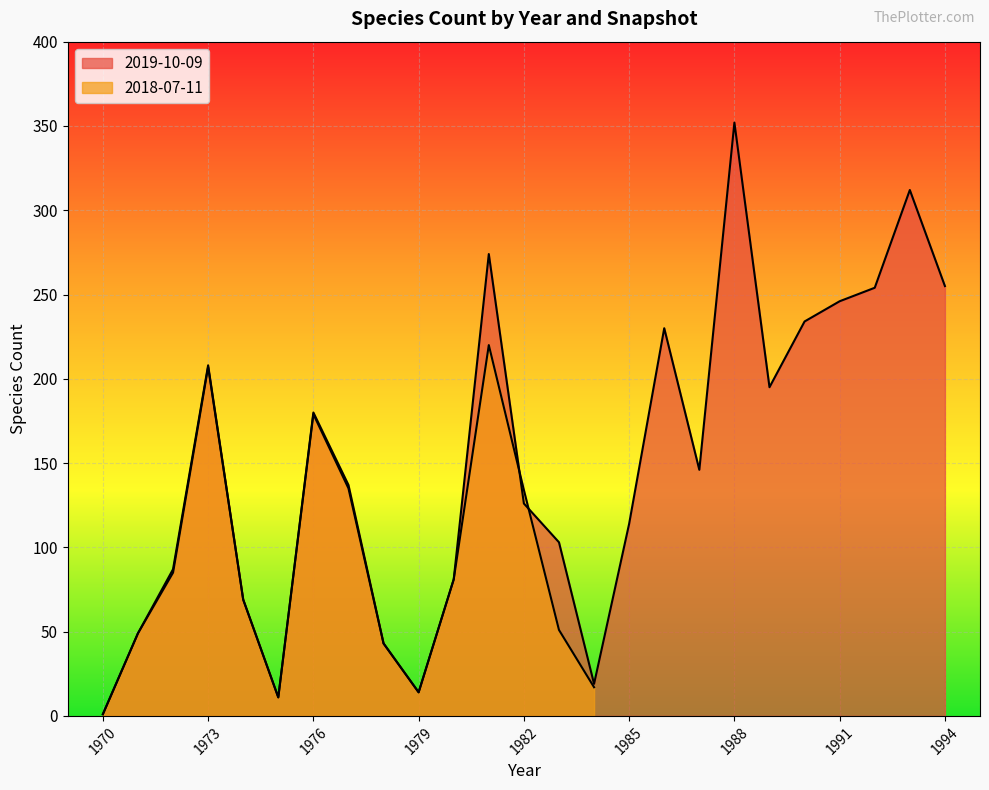

List the labels in order of value, smallest first.

1970, 1975, 1979, 1984, 1978, 1971, 1974, 1980, 1972, 1983, 1985, 1982, 1977, 1987, 1976, 1989, 1973, 1986, 1990, 1991, 1992, 1994, 1981, 1993, 1988